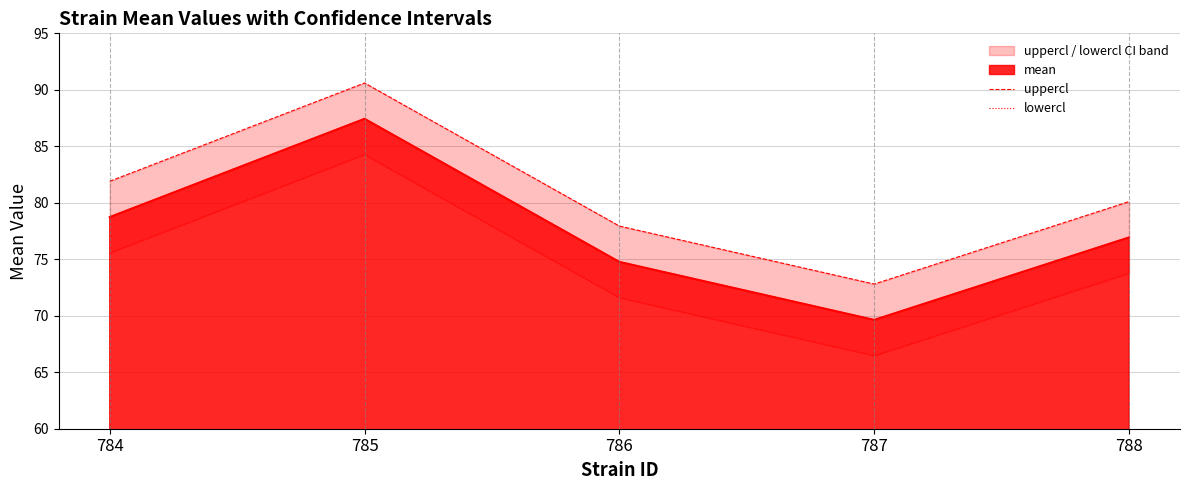

At which label does uppercl first exceed 80?

784